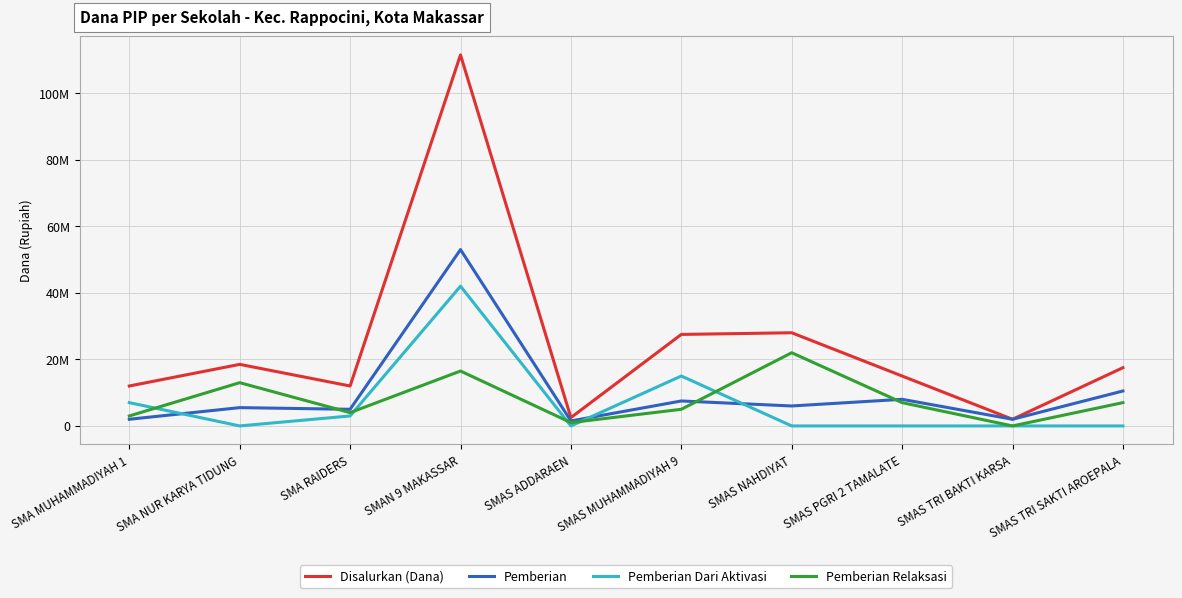

What are all the series names shown in the legend?

Disalurkan (Dana), Pemberian, Pemberian Dari Aktivasi, Pemberian Relaksasi